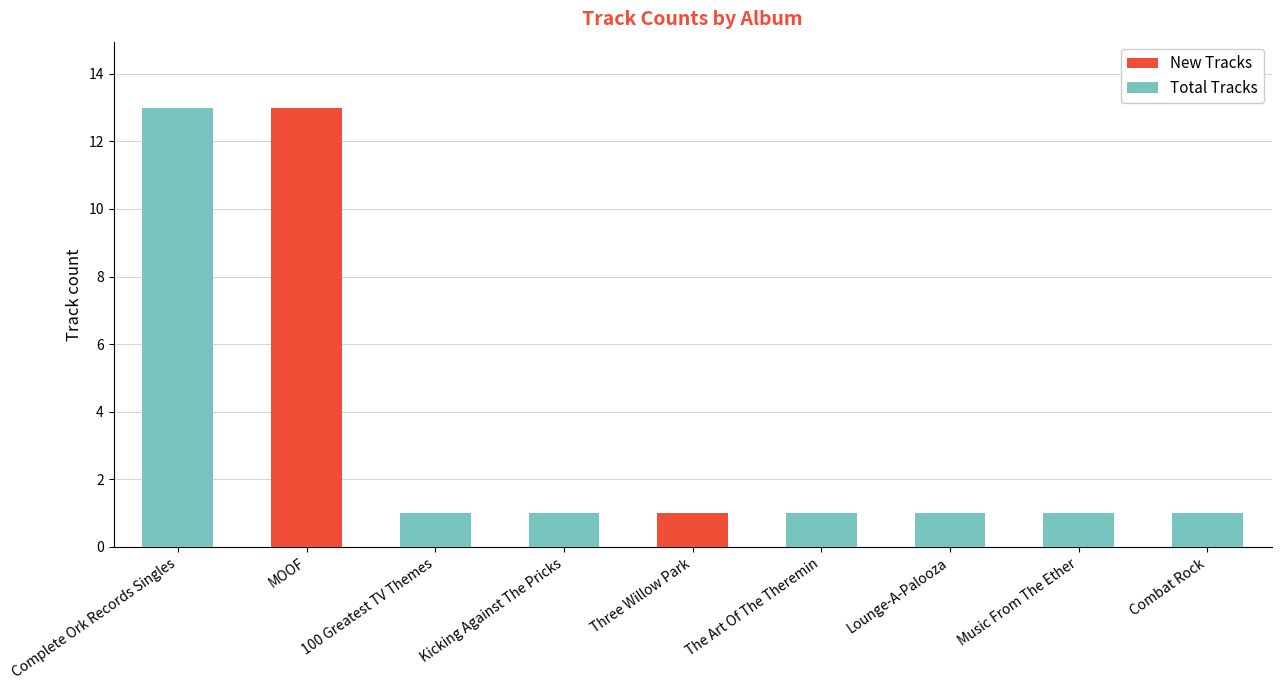

Is it true that New Tracks equals -8 at Lounge-A-Palooza?

False